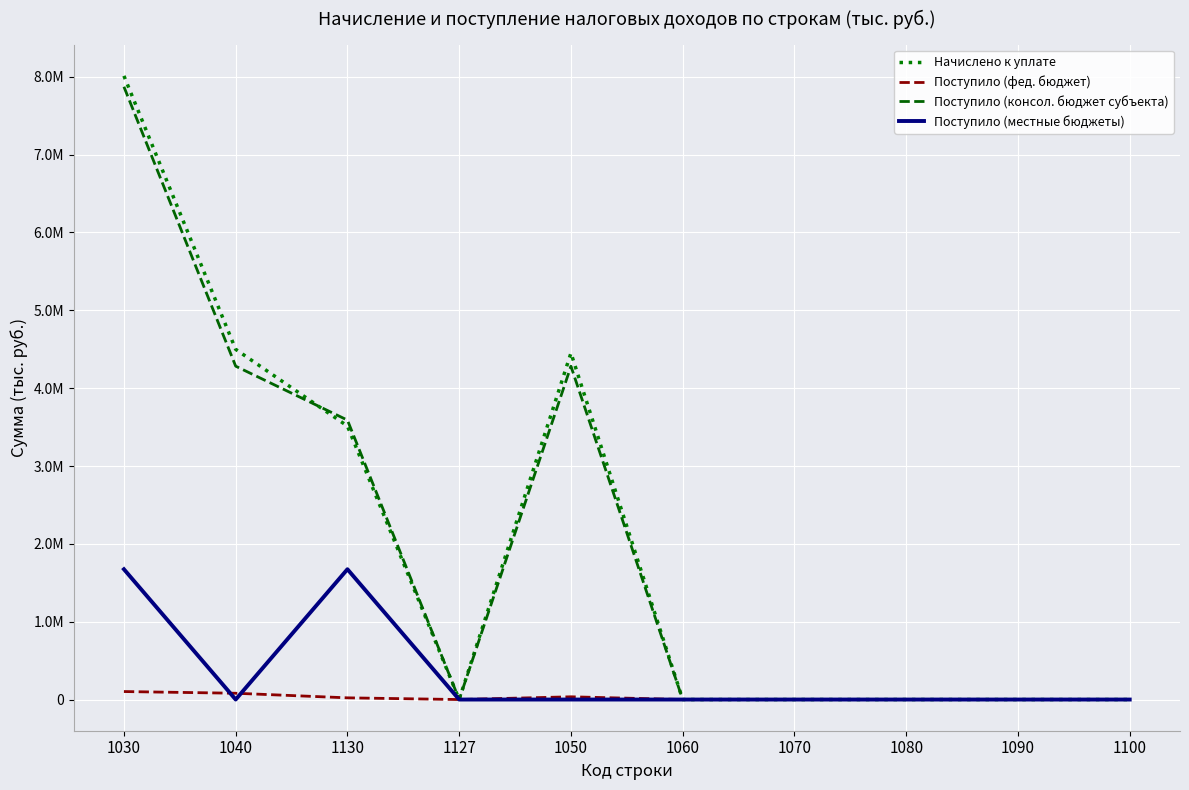

Which series has the largest range (max minus min)?

Начислено к уплате